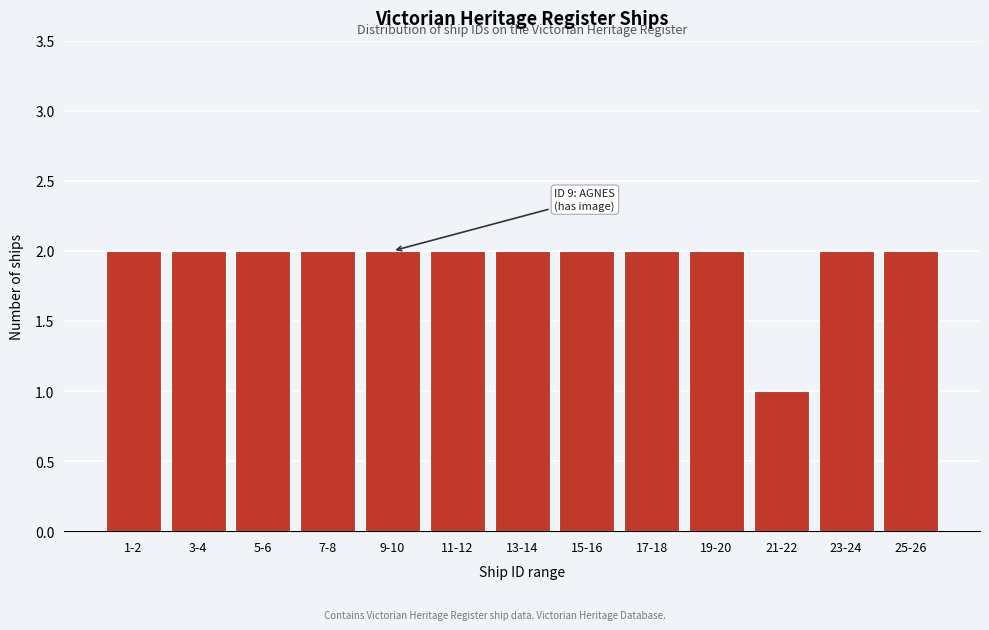

Reading right to left, list all the values displayed in this chart.

2	2	1	2	2	2	2	2	2	2	2	2	2